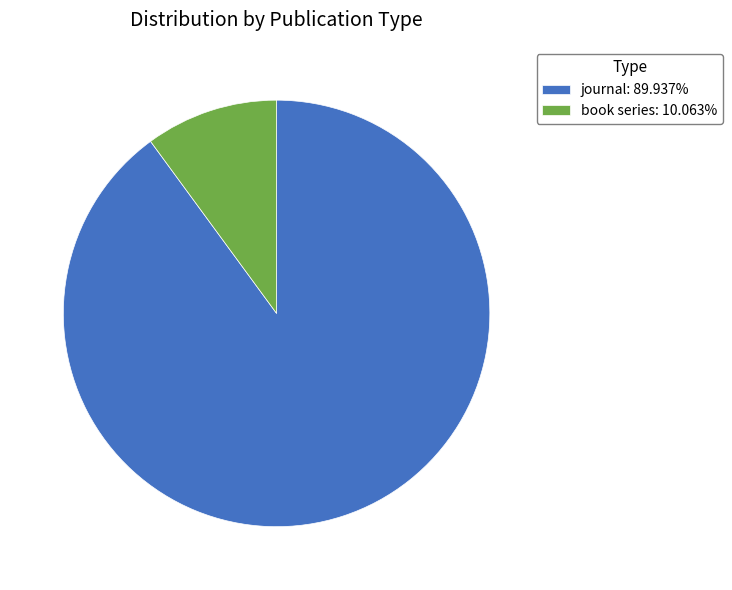

Is the sum of book series: 10.063% and journal: 89.937% greater than half?

Yes